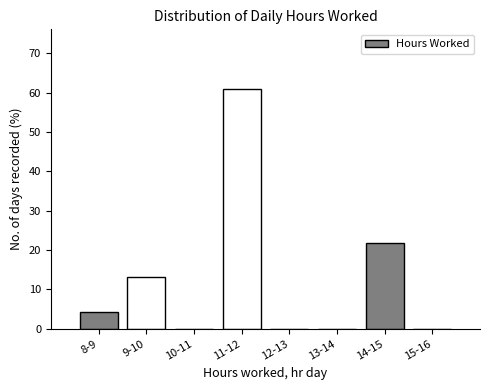

Reading left to right, list all the values displayed in this chart.

8-9=4.3	9-10=13.0	10-11=0.0	11-12=60.9	12-13=0.0	13-14=0.0	14-15=21.7	15-16=0.0